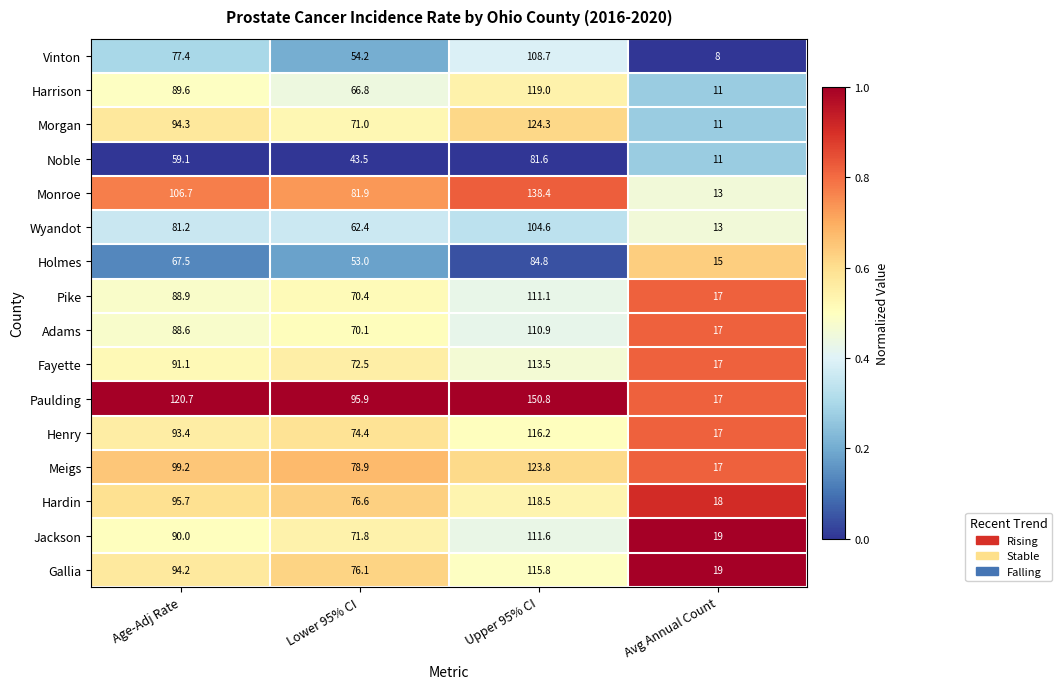

The value of Noble at Lower 95% CI is 70.7. True or false?

False